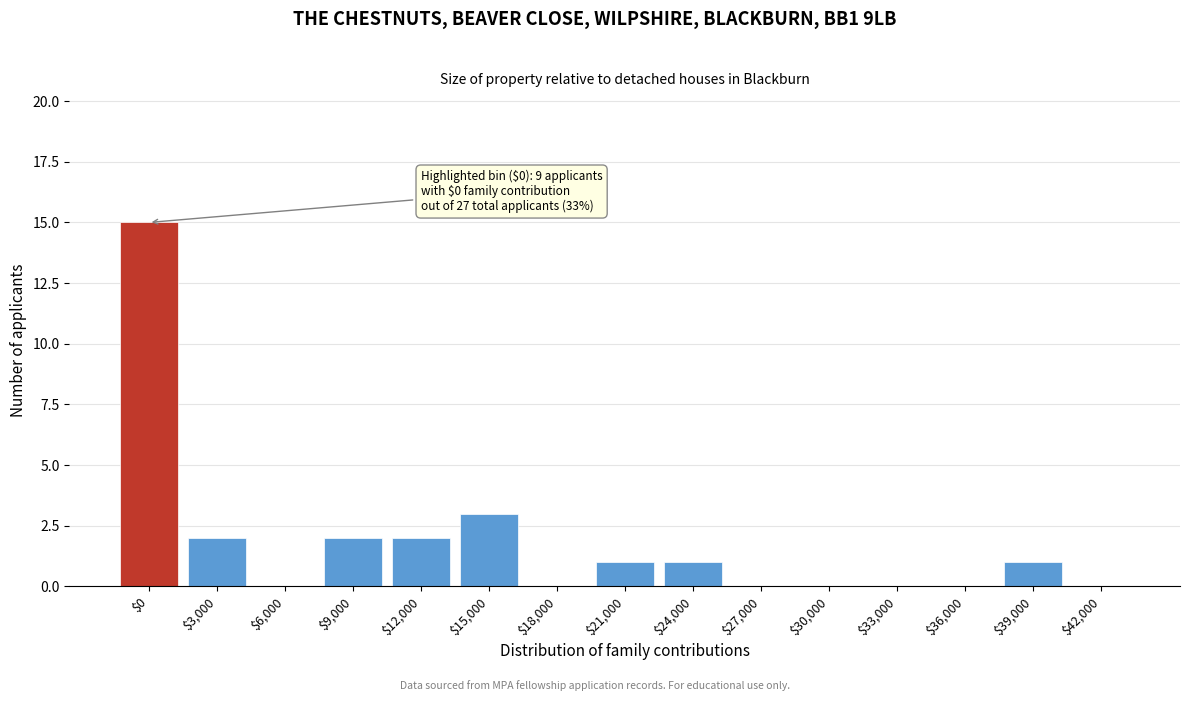

What is the sum of all values?

27